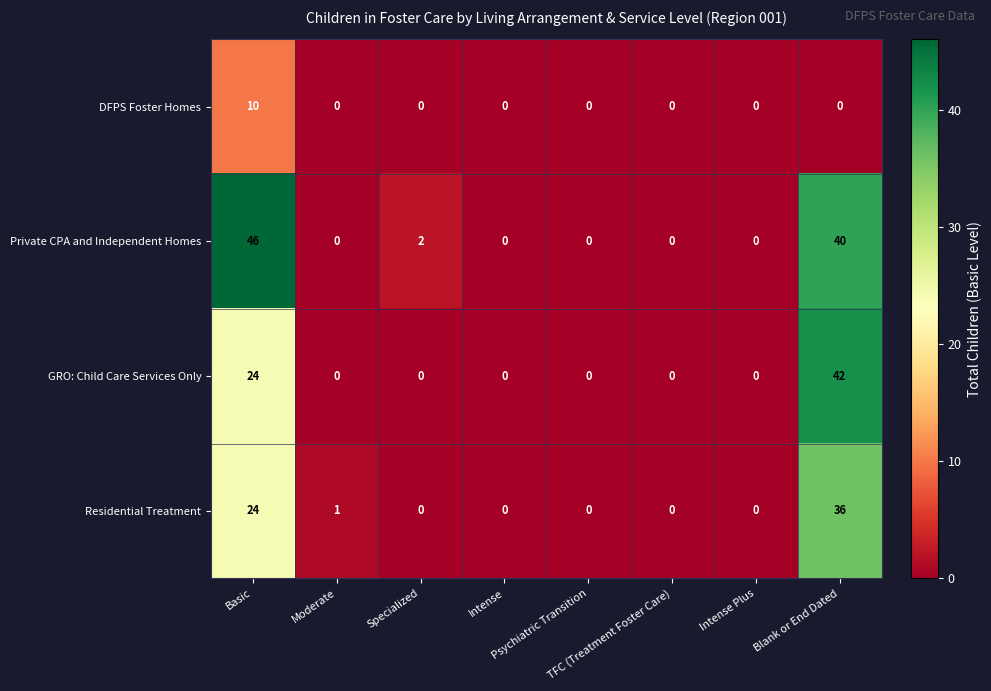

What is the average value of the Residential Treatment series?

8